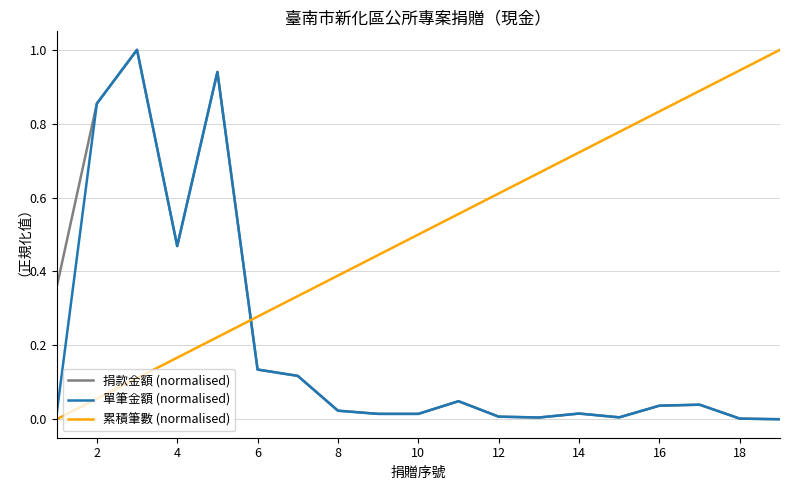

Count the number of categories in the chart.

19